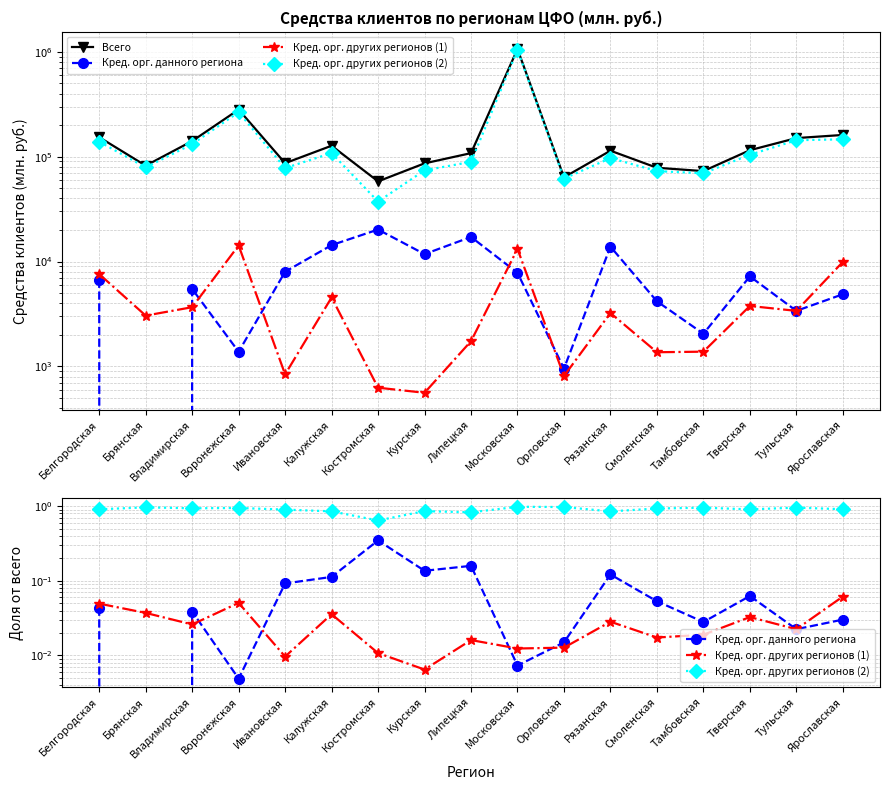

List the series in order of their peak value, lowest first.

Кред. орг. других регионов (1), Кред. орг. данного региона, Кред. орг. других регионов (2), Всего